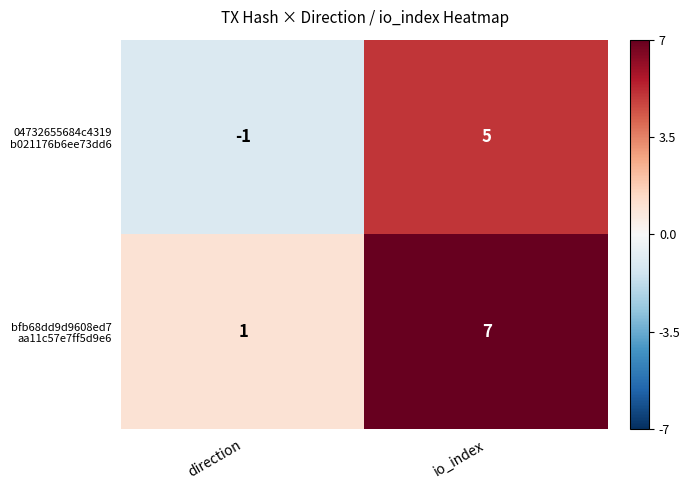

What is the maximum value shown in the chart?

7